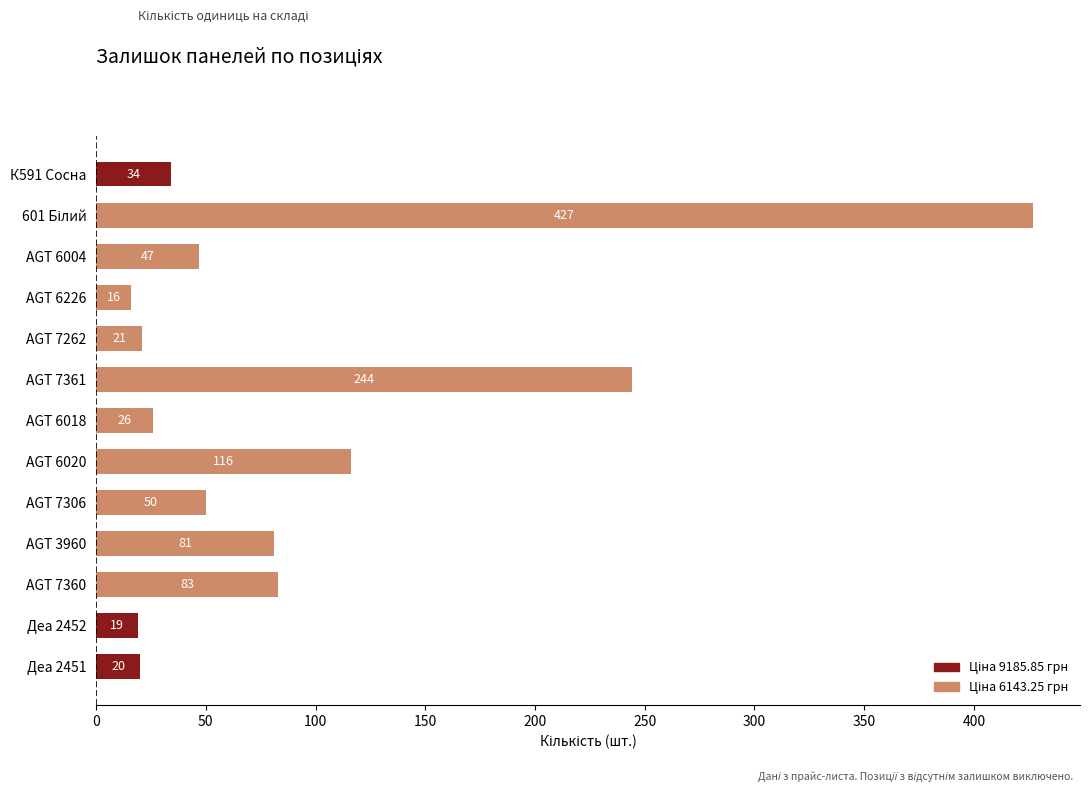

Which category has the lowest value across all series?

AGT 6226